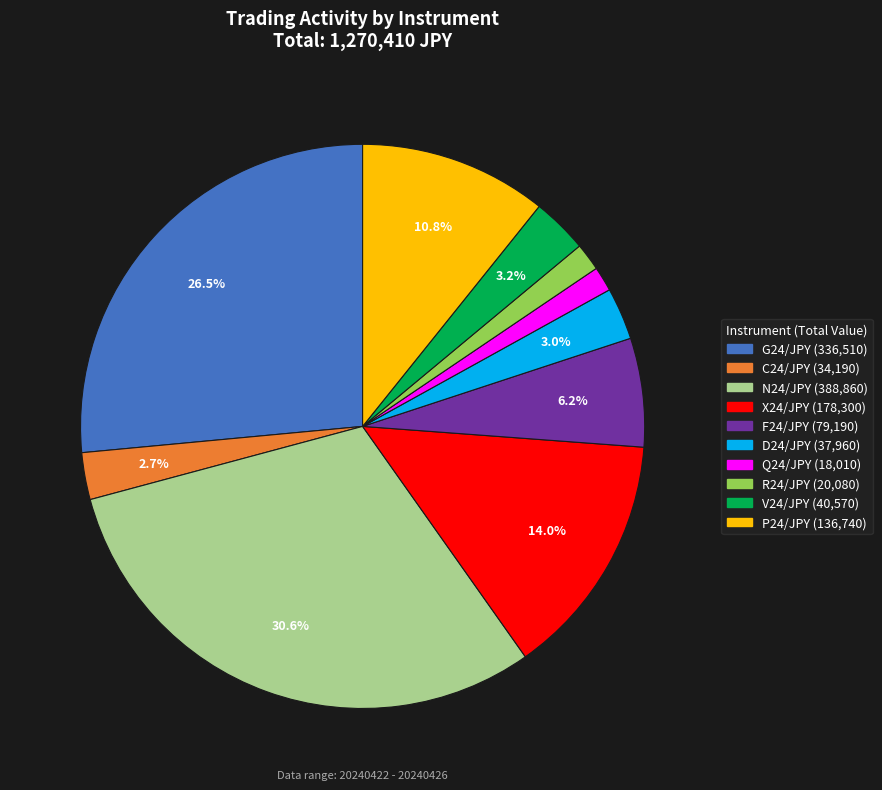

How many segments does this pie chart have?

10